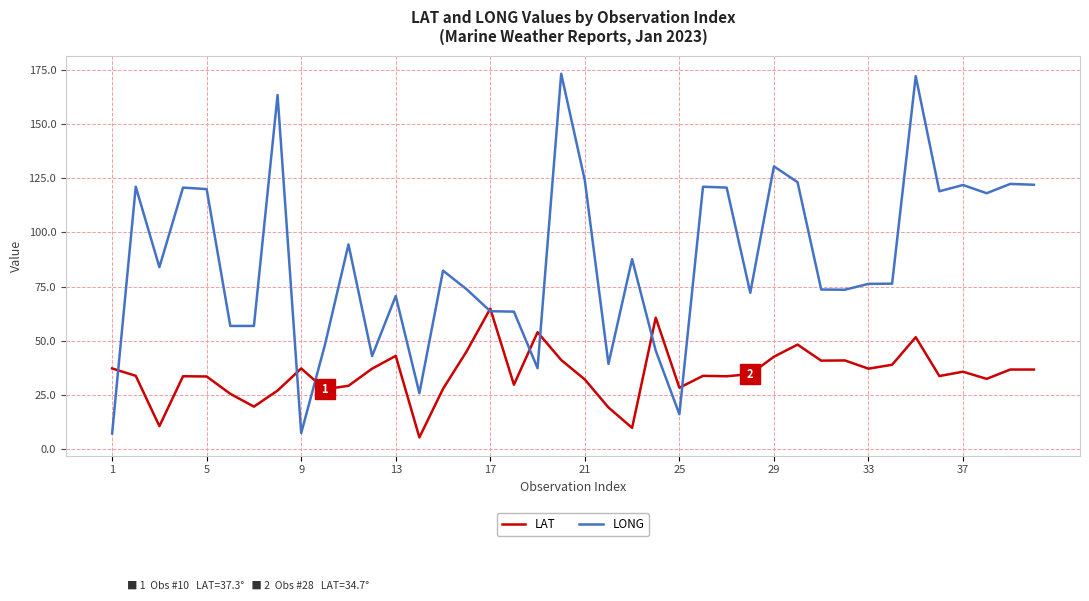

What is the maximum value for LONG?

173.2